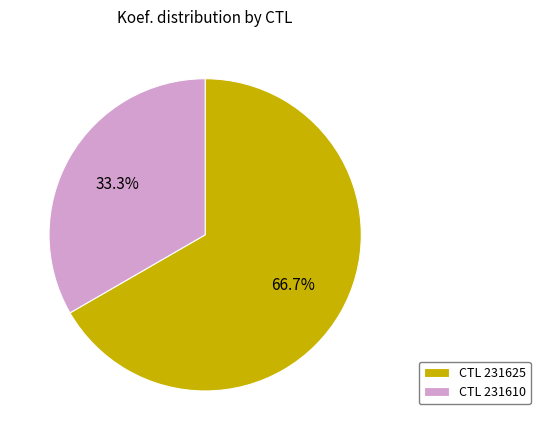

Is there a majority slice in this chart?

Yes